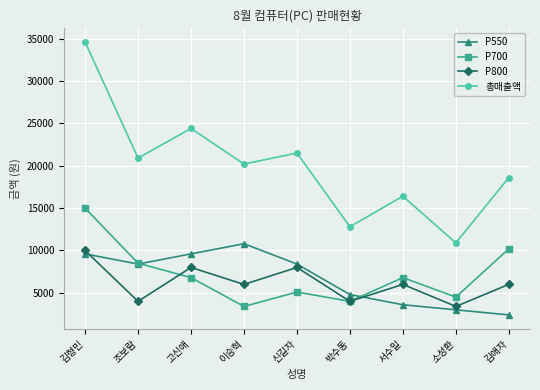

What are all the series names shown in the legend?

P550, P700, P800, 총매출액